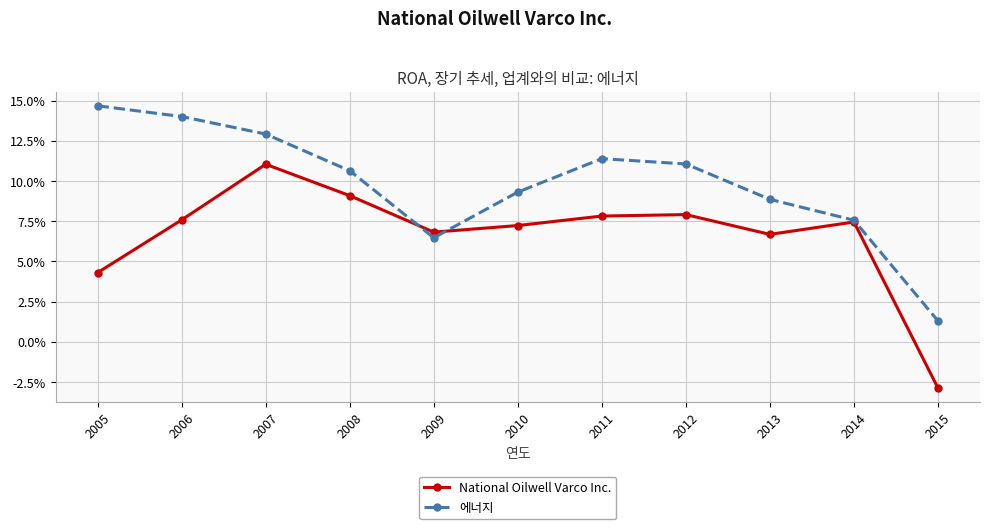

Where do National Oilwell Varco Inc. and 에너지 first cross each other?

2008 and 2009